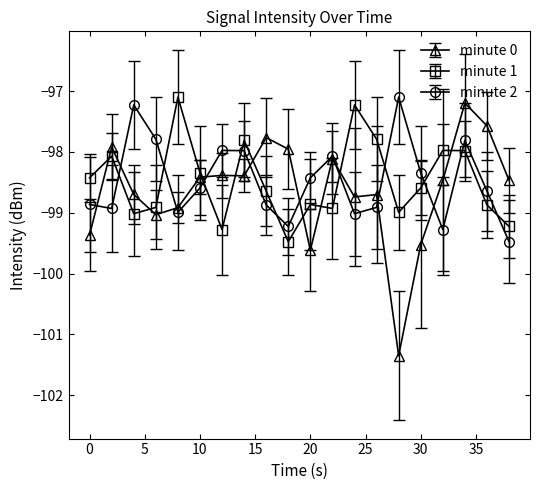

True or false: minute 0 and minute 1 intersect in this chart.

True